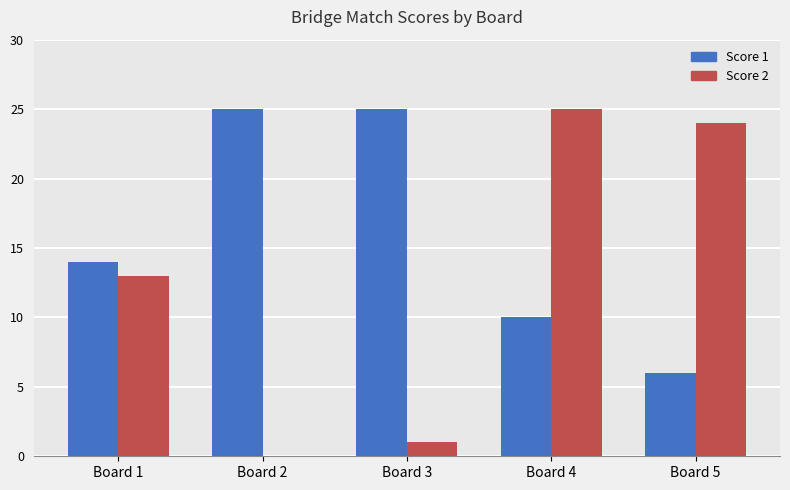

At which label is Score 2 closest to 12?

Board 1